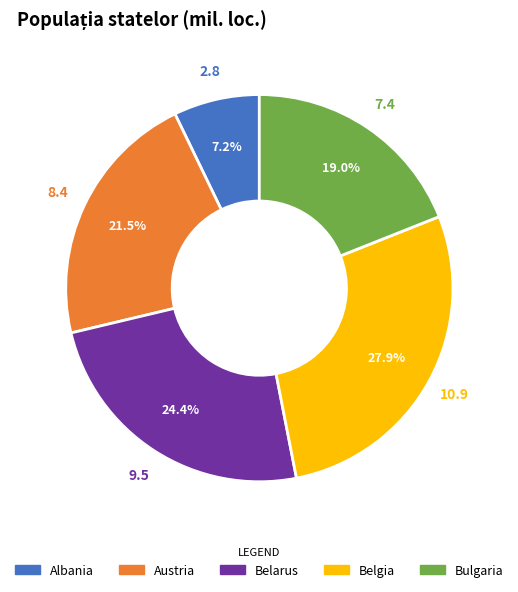

True or false: Belgia accounts for 28% of the total.

True